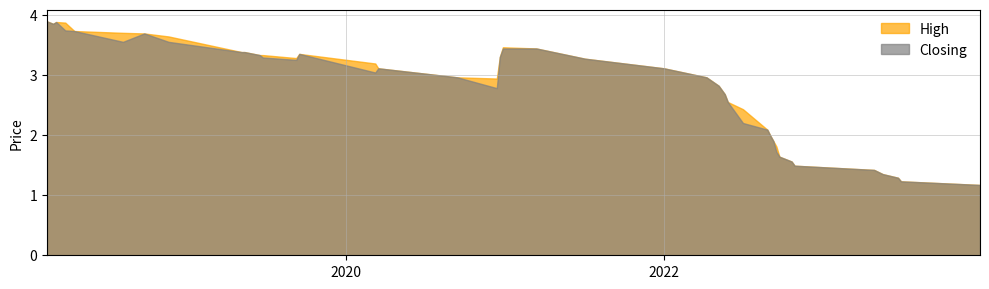

Which series has the largest range (max minus min)?

High